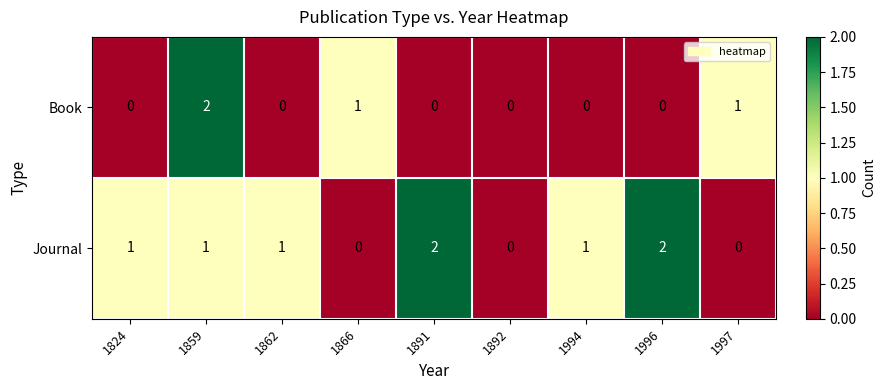

How many Book values are between 0 and 1?

8